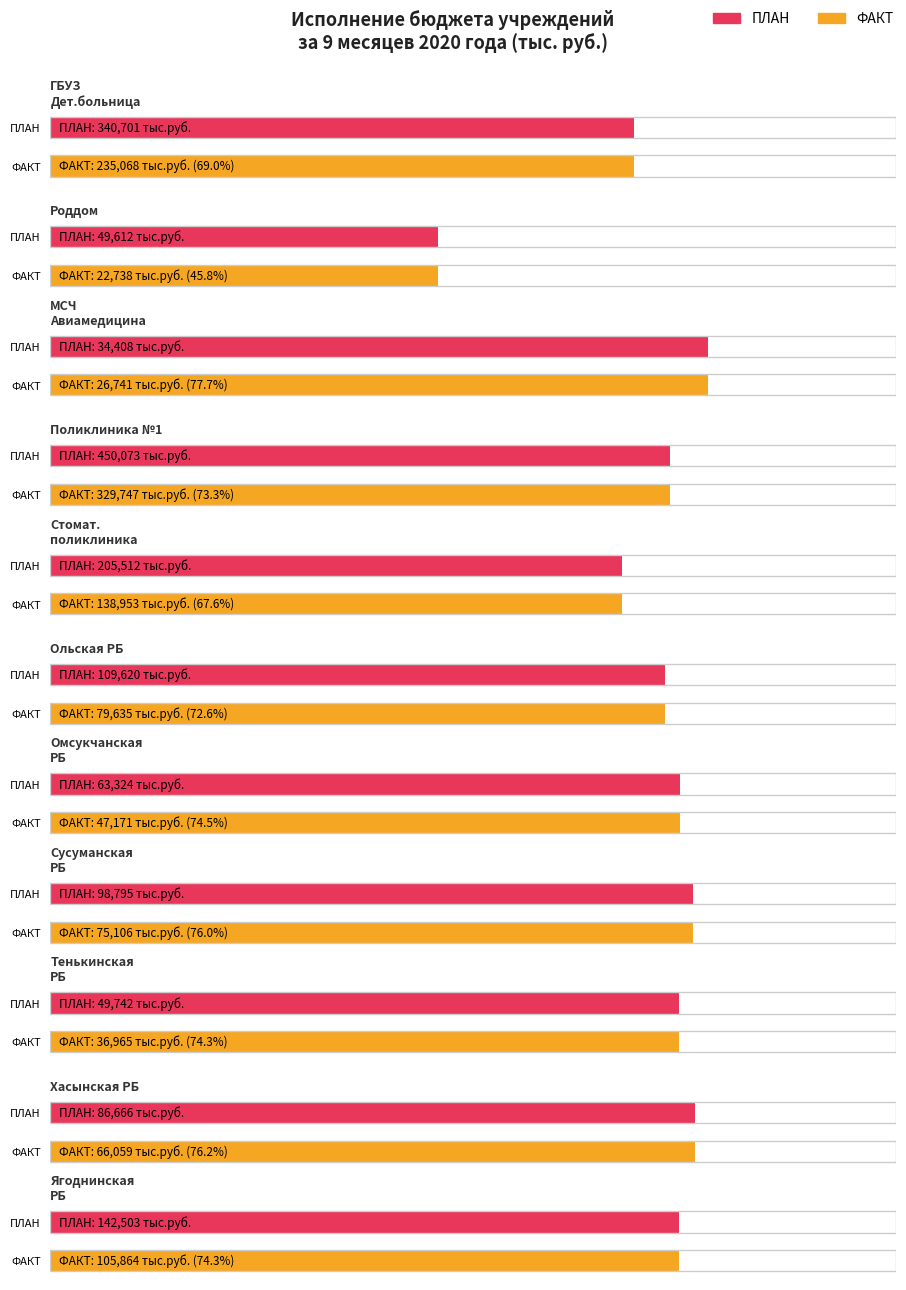

The value of ФАКТ (кол-во посещений) at 2 is 357. True or false?

False